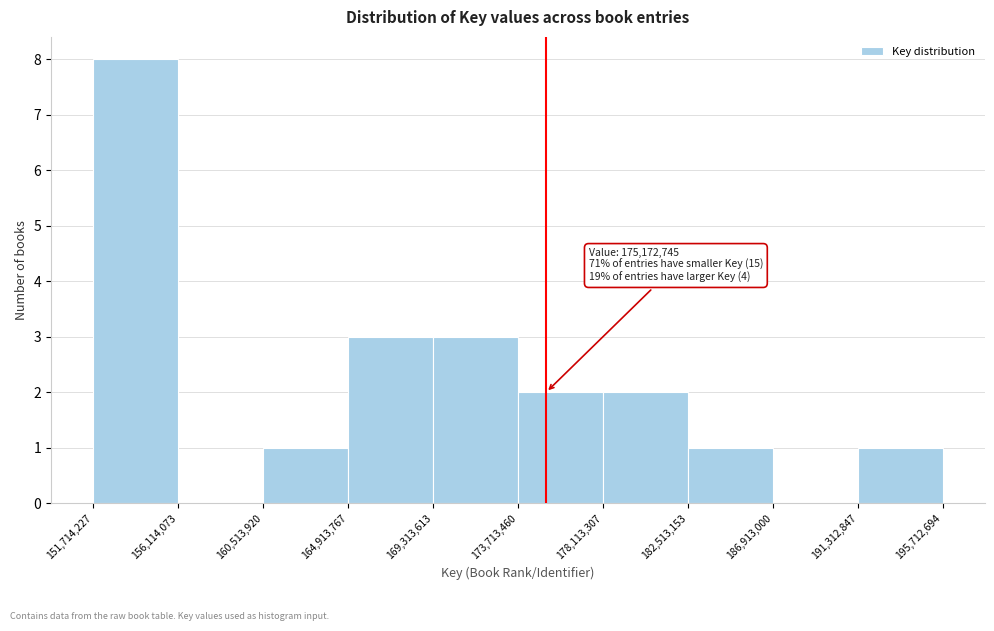

Over which range of the x-axis is the bar tallest?

151,714,227 to 156,114,073